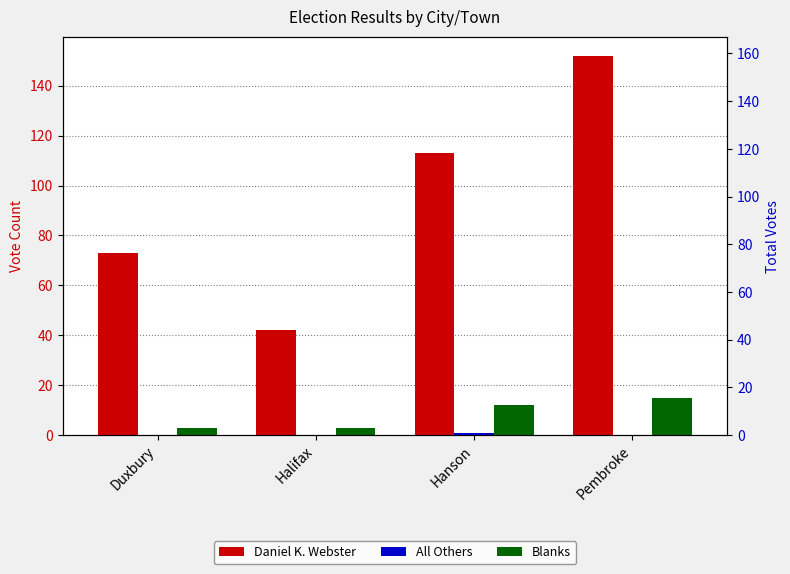

How many data points does each series have?

4